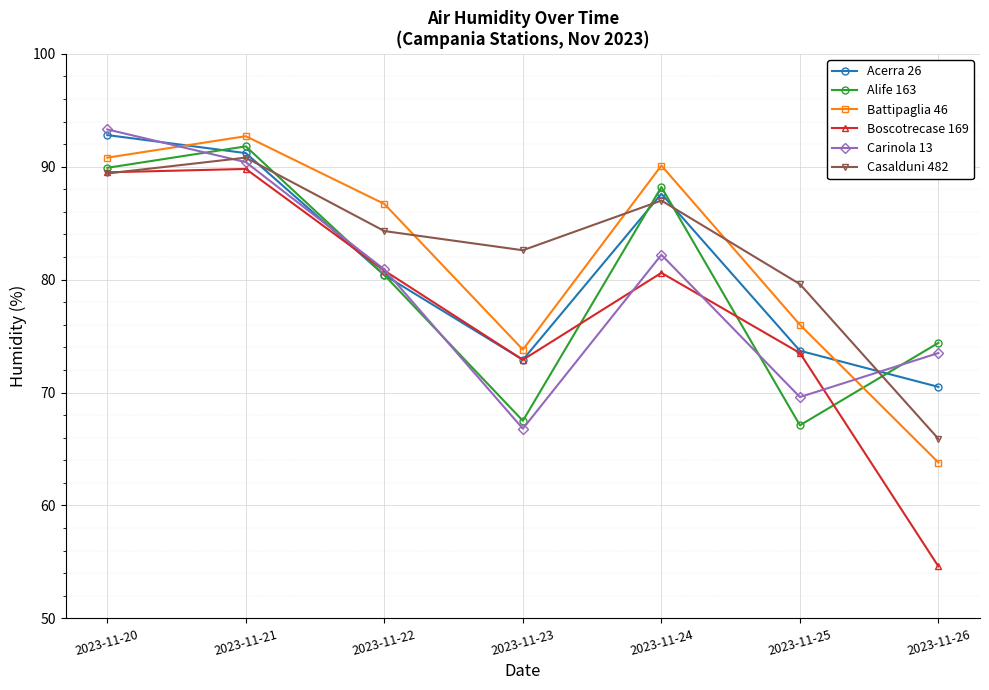

Rank the series at 2023-11-26 from highest to lowest value.

Alife 163, Carinola 13, Acerra 26, Casalduni 482, Battipaglia 46, Boscotrecase 169